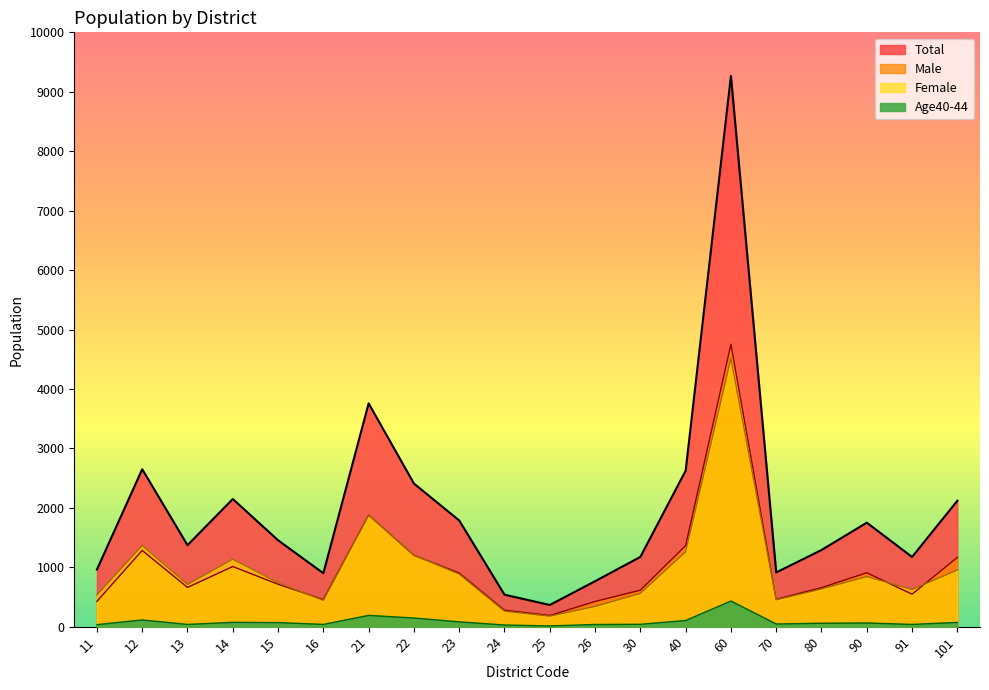

How many values in the Total series exceed 1454?

9